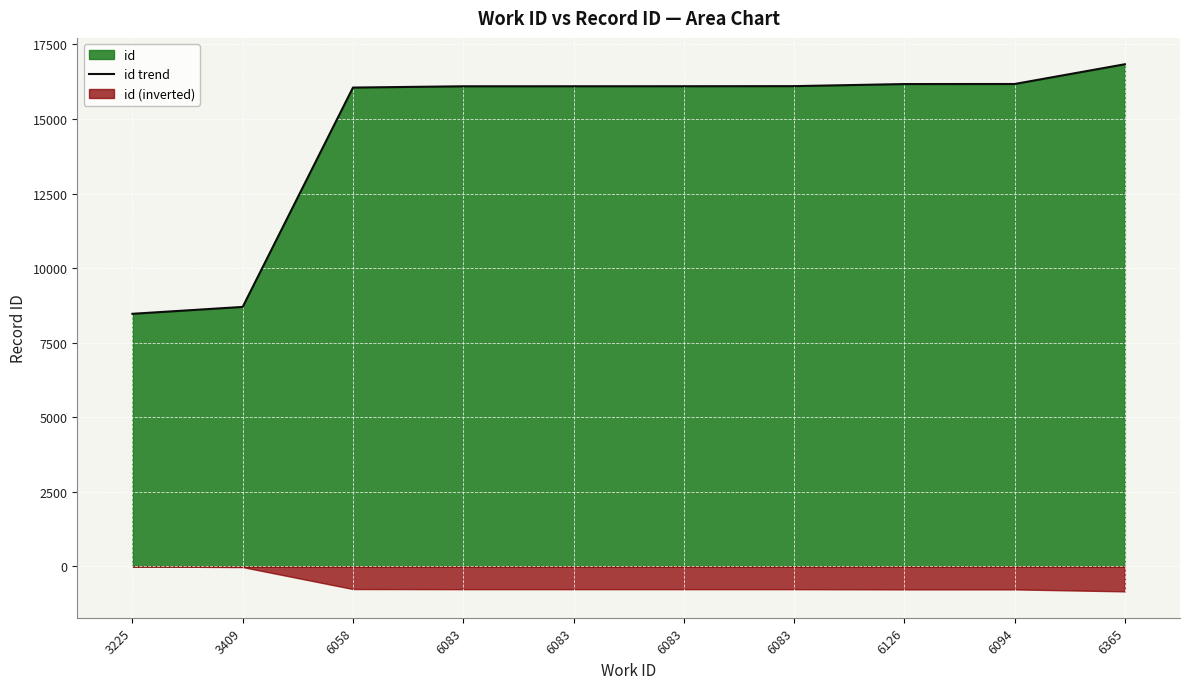

At which label is the value closest to 12652?

6058